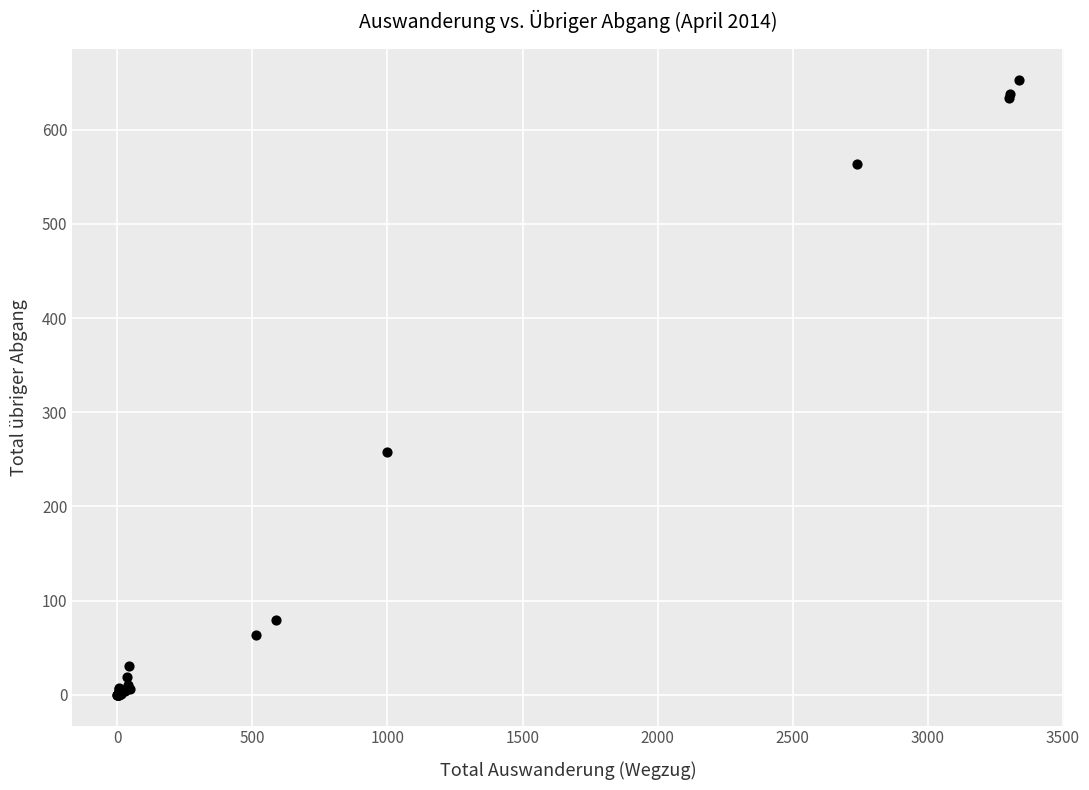

What Y value in the scatter plot is closest to 326?

258